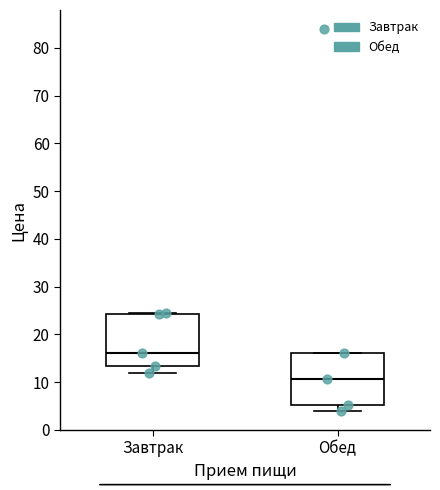

Reading left to right, read every box against the y-axis: the position of its median line, the range the box covers, and the ends of its whiskers. The values are not printed on the chart, so give them approximately, as read against the axis.

Завтрак: median 16, box 13 to 24, whiskers 12 to 24 (just above the box's upper edge)
Обед: median 11, box 5 to 16, whiskers 4 to 16